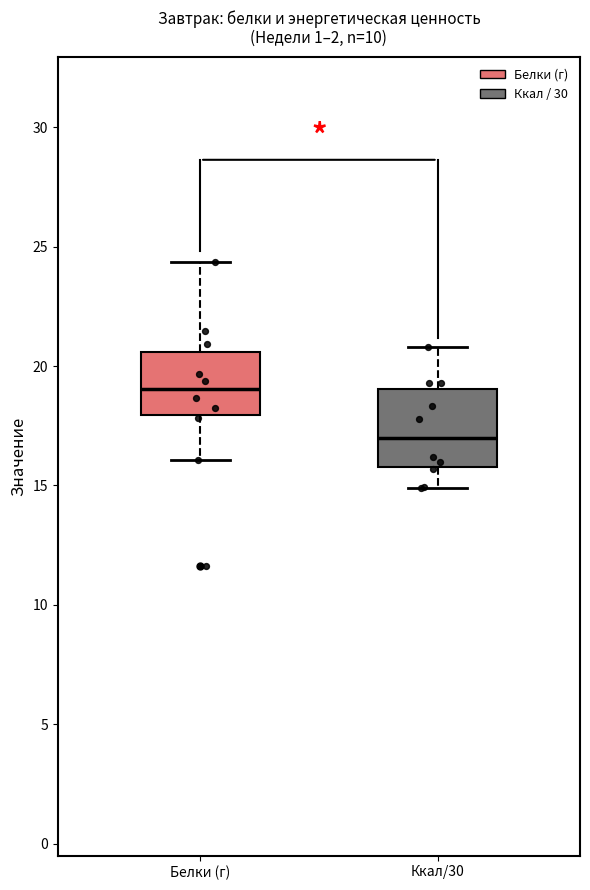

Reading left to right, read every box against the y-axis: the position of its median line, the range the box covers, and the ends of its whiskers. The values are not printed on the chart, so give them approximately, as read against the axis.

Белки (г): median 19.0, box 18.0 to 20.5, whiskers 16.0 to 24.5
Ккал/30: median 17.0, box 16.0 to 19.0, whiskers 15.0 to 21.0